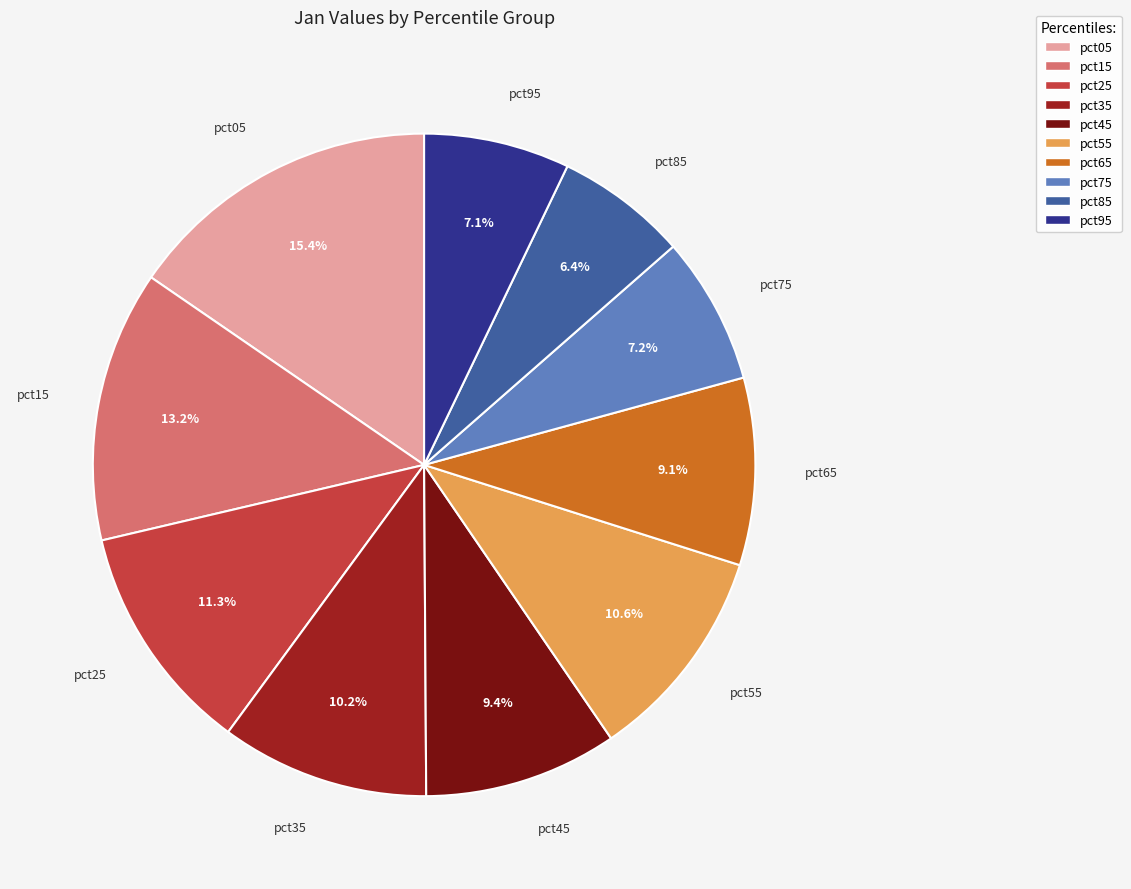

The pct95 slice represents 1% of the pie. True or false?

False